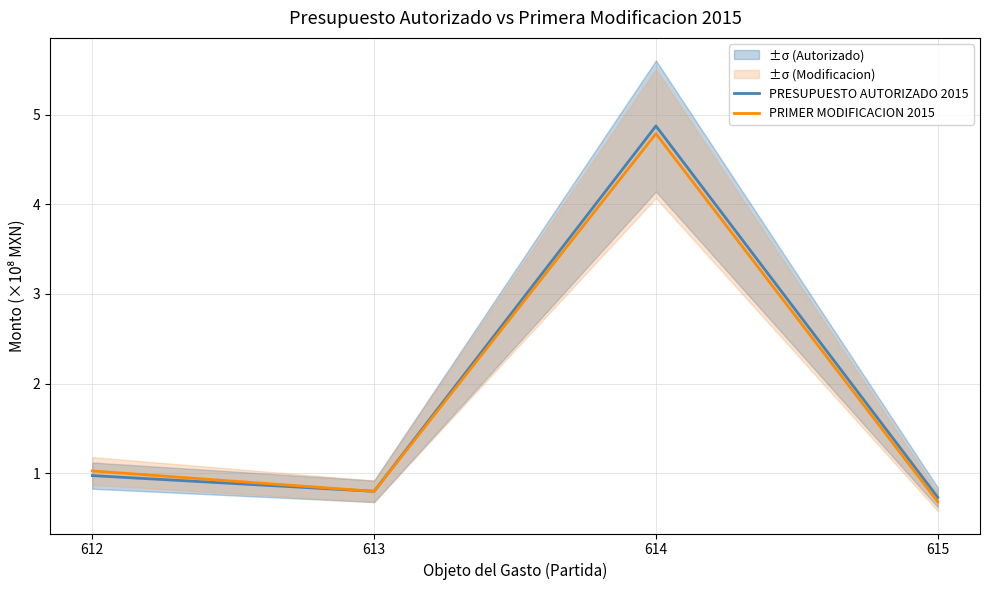

What is the total value across all series at 613?

1.6